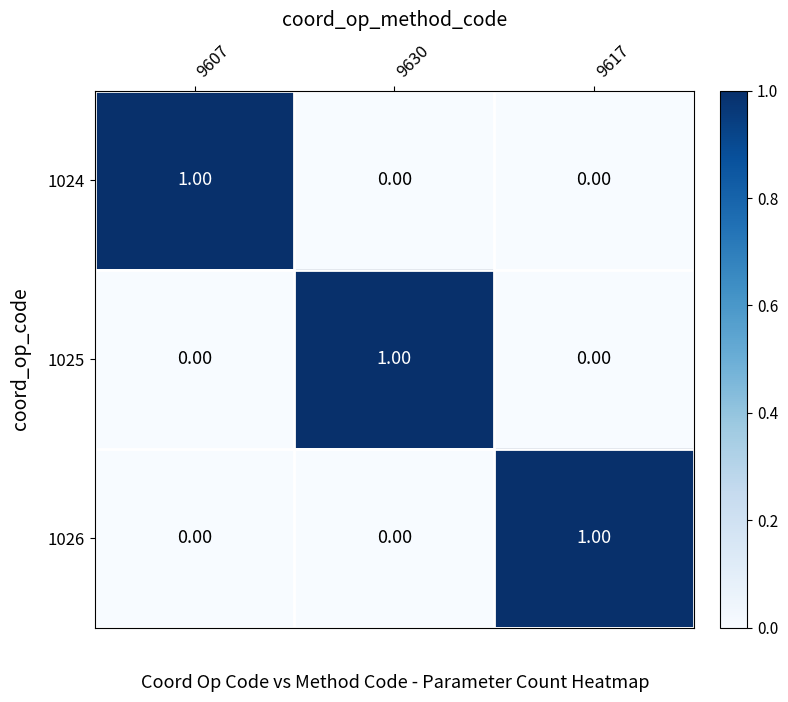

At how many categories does at least one series exceed 0?

3